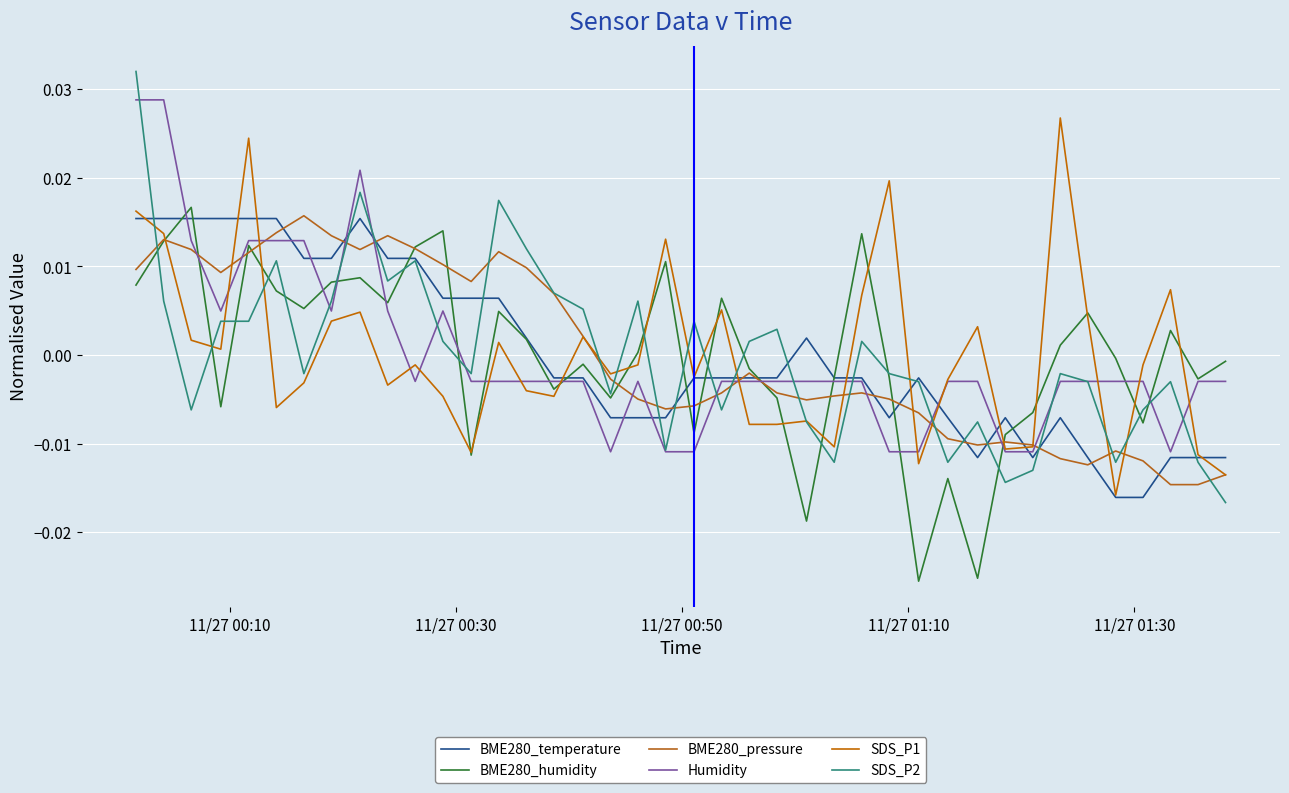

Which series has the largest range (max minus min)?

SDS_P2